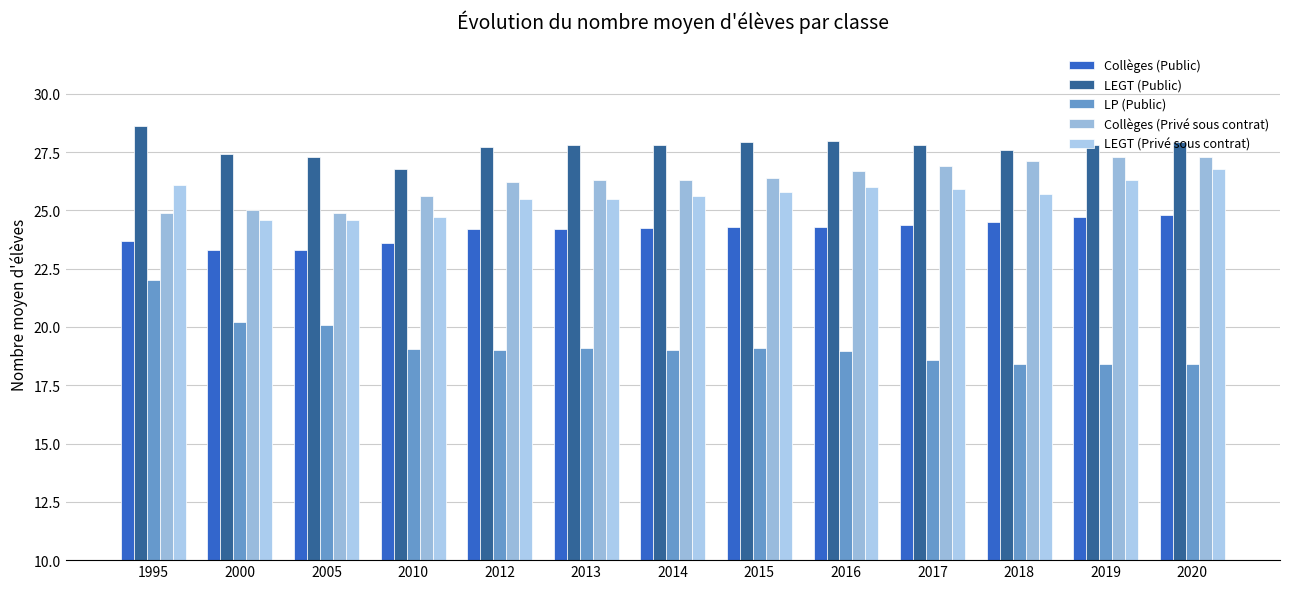

Read the LEGT (Privé sous contrat) value at 2020.

26.8